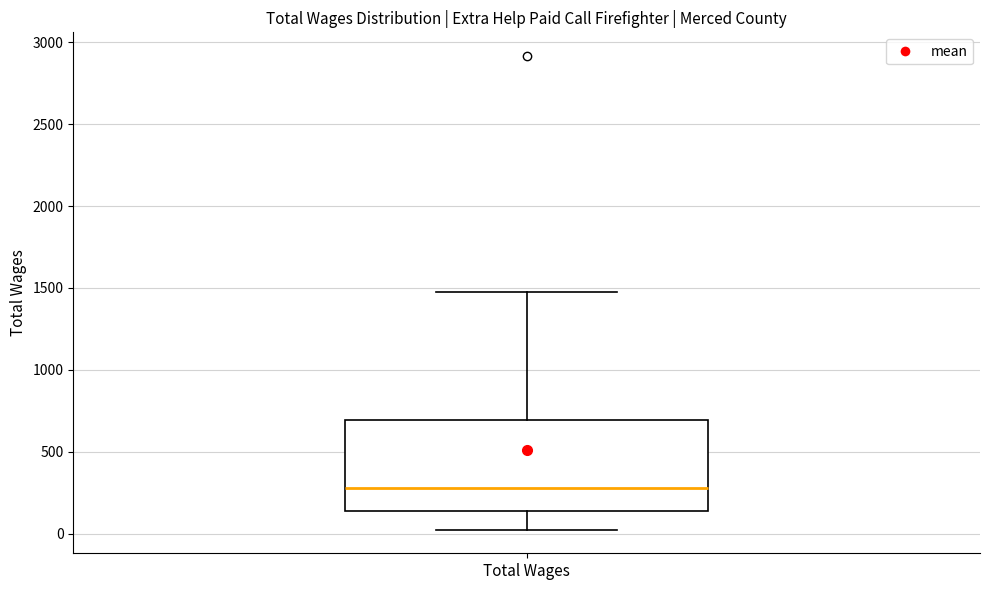

Read this box plot against the y-axis: the position of the median line, the range covered by the box, and the ends of both whiskers. The values are not printed on the chart, so give them approximately, as read against the axis.

median 300, box 150 to 700, whiskers 0 to 1500